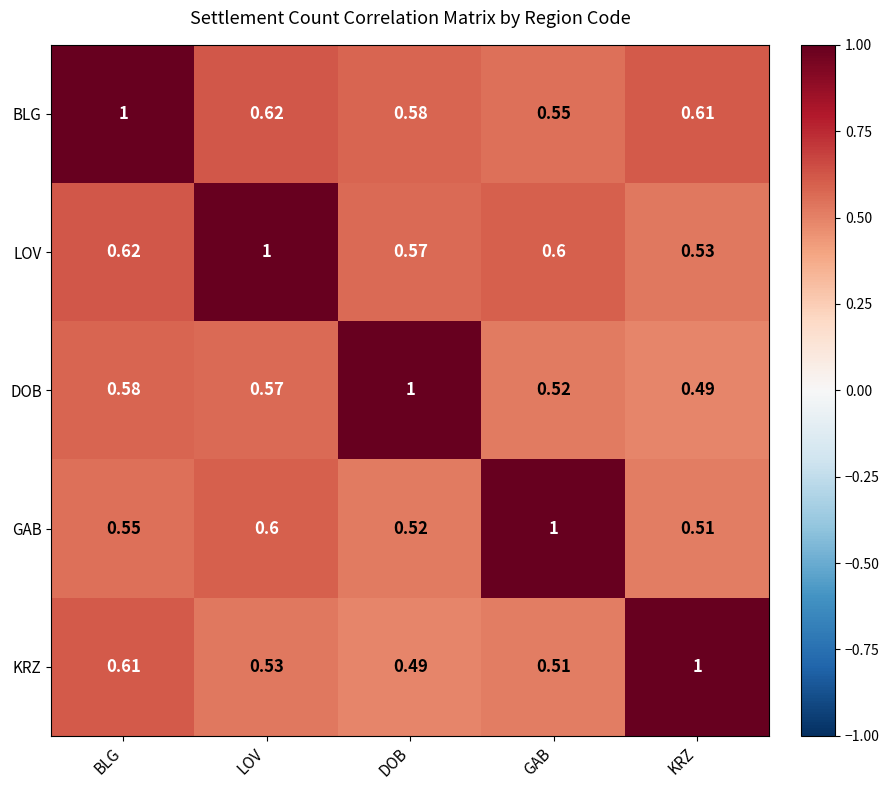

Rank the categories by KRZ value from lowest to highest.

DOB, GAB, LOV, BLG, KRZ